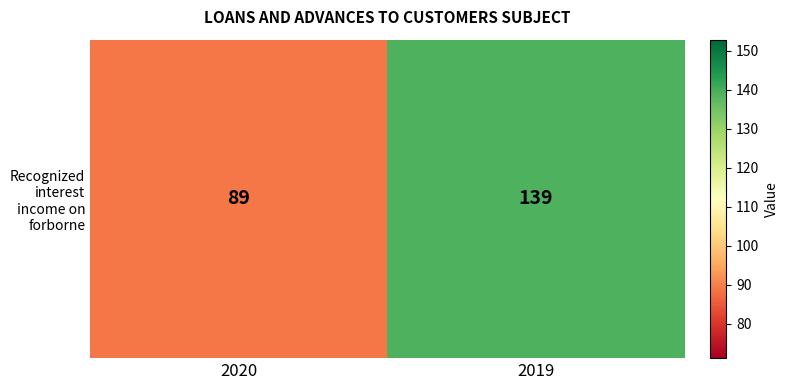

List the labels in order of value, largest first.

2019, 2020